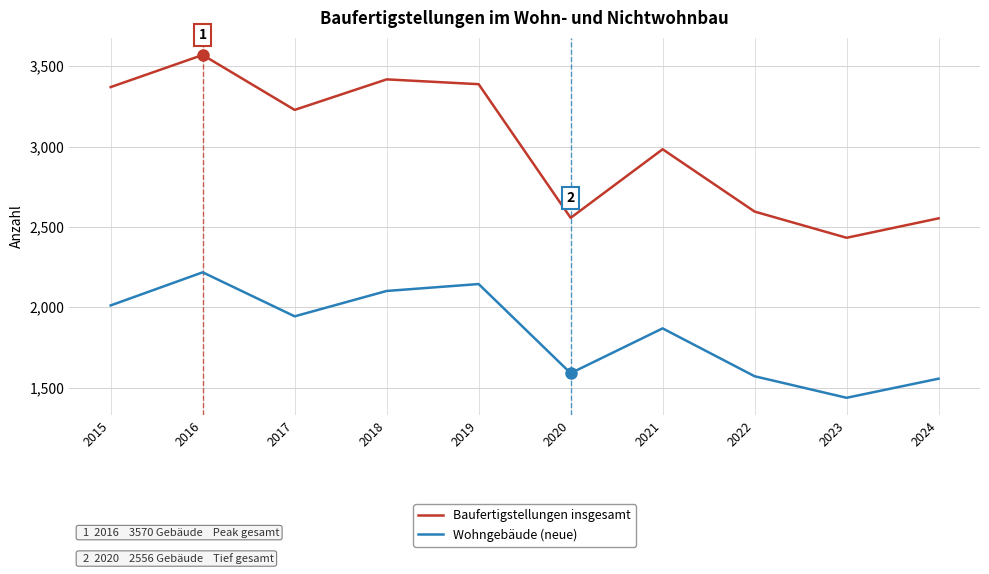

Which series has the largest range (max minus min)?

Baufertigstellungen insgesamt